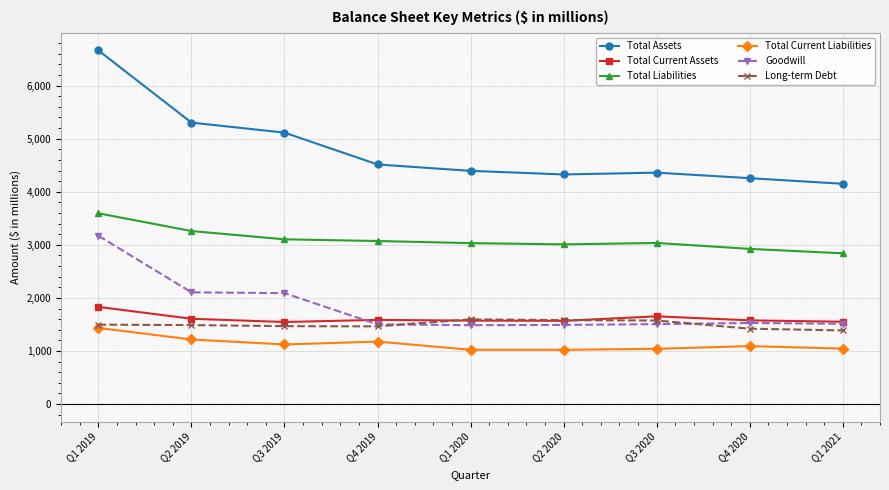

At which label does Total Assets first exceed 4394?

Q1 2019